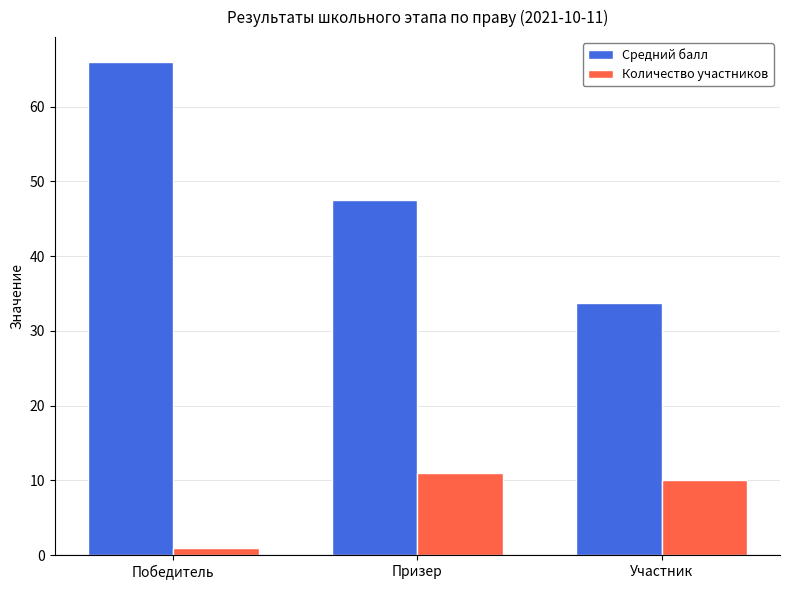

What is the sum of all Количество участников values?

22.0